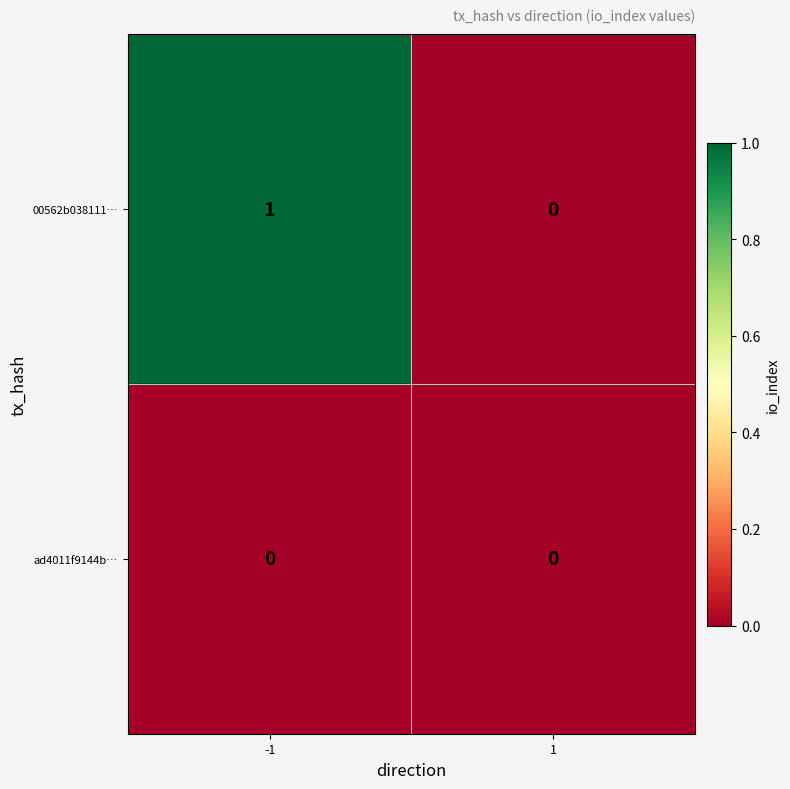

The value of ad4011f9144b… at -1 is 0. True or false?

True